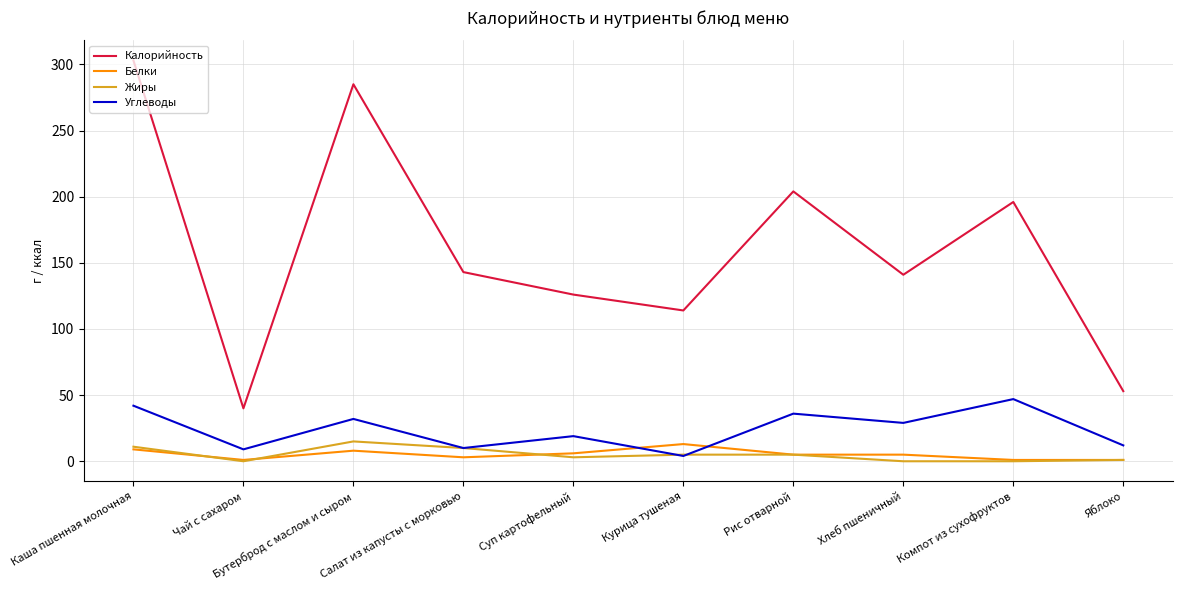

What is the difference between the second highest and minimum values in the Углеводы series?

38